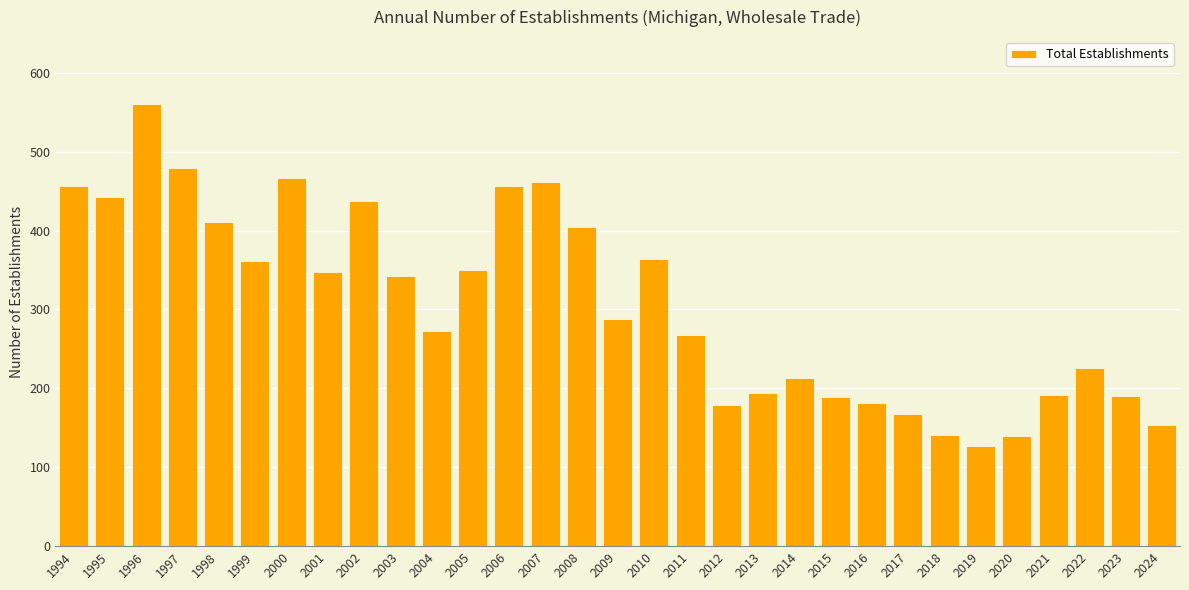

What is the minimum value shown in the chart?

127